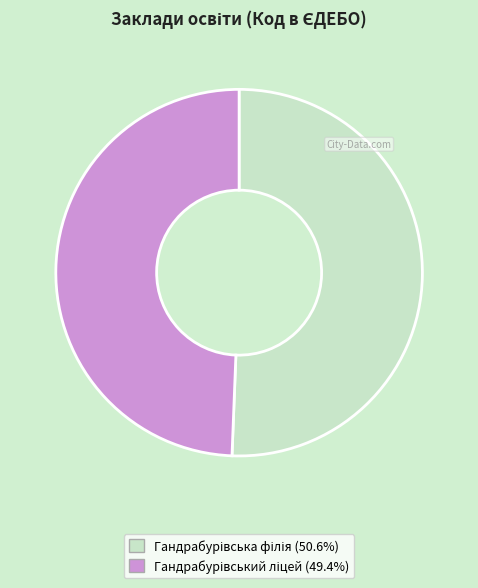

Does any single category account for the majority?

Yes